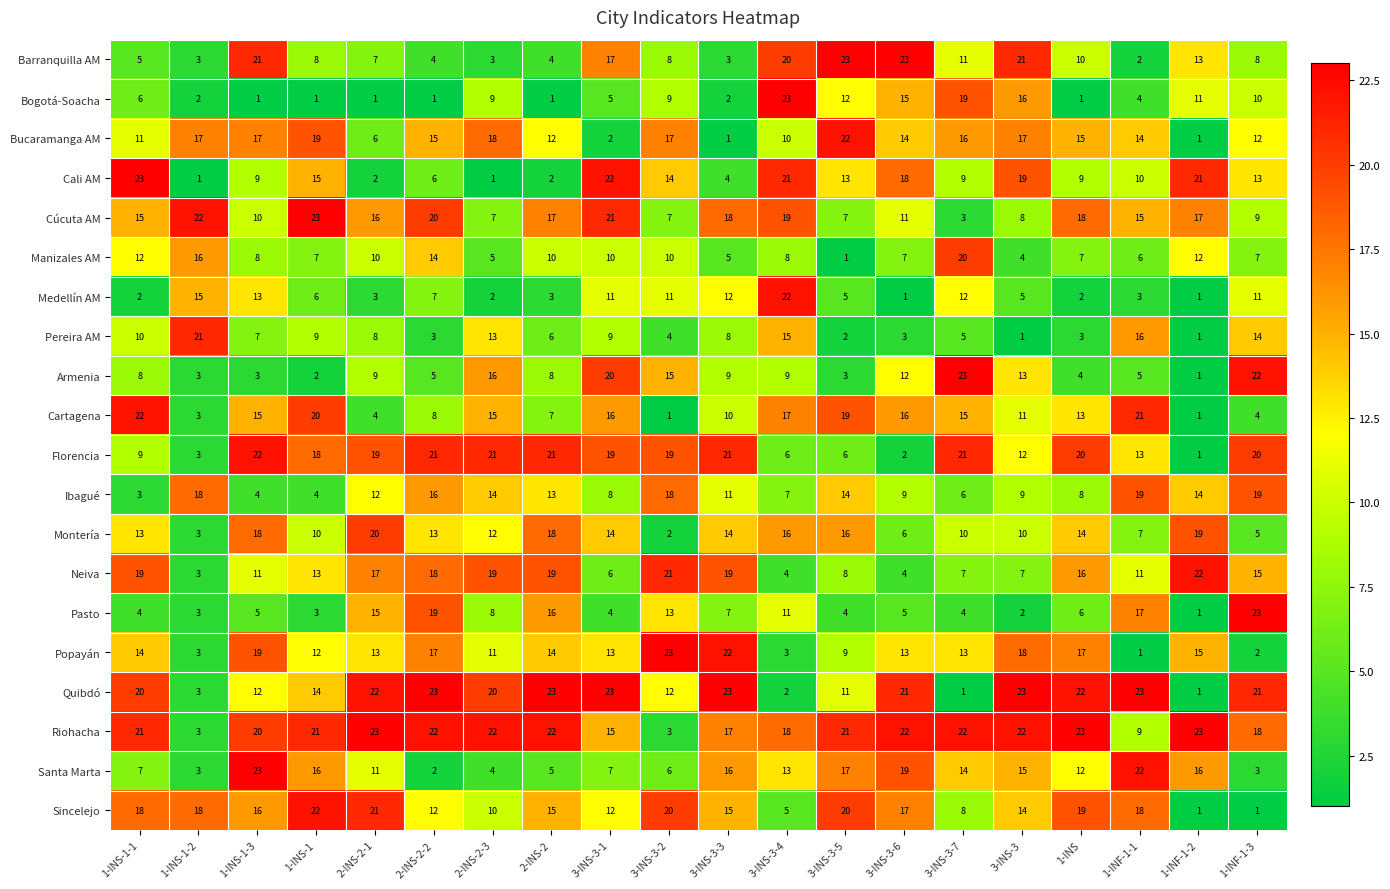

Which series changed the most between 1-INS-1 and 3-INS-3-3?

Bucaramanga AM